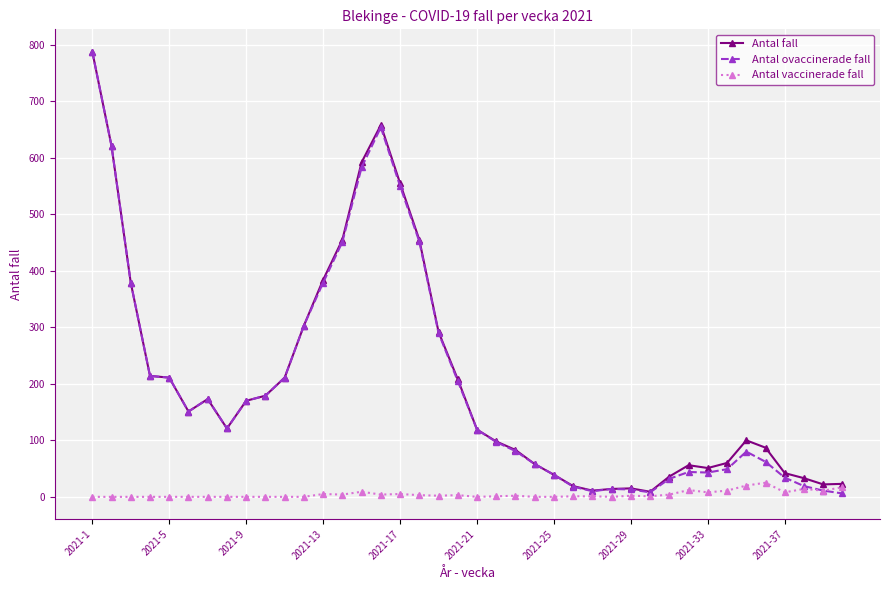

How many lines are shown in the chart?

3